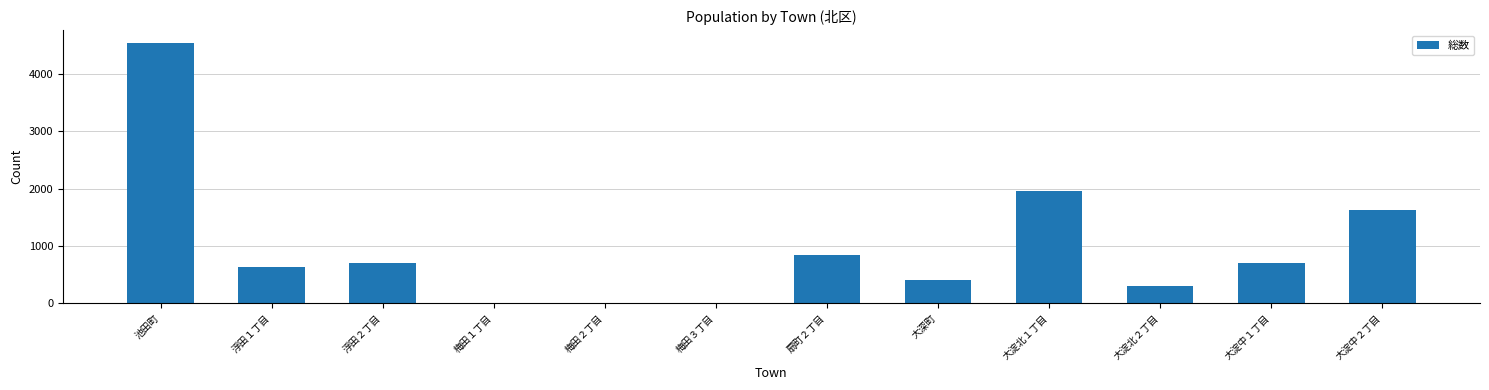

What is the ratio of the value at 大淀北１丁目 to the value at 大深町?

4.7